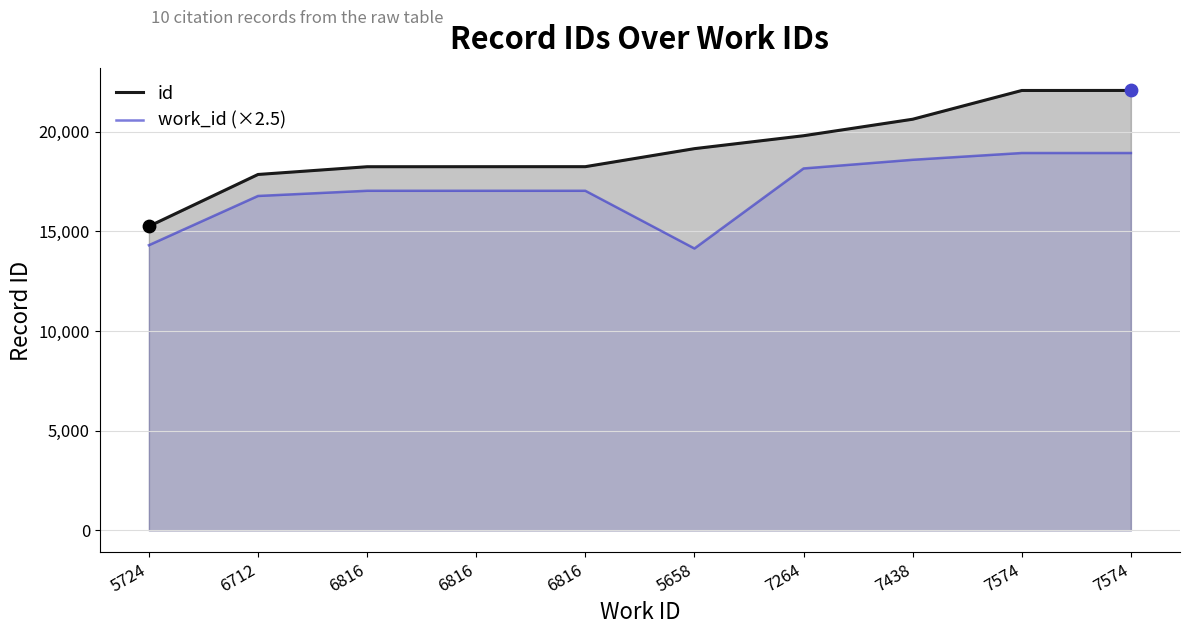

Which series reaches the minimum Y coordinate?

work_id (×2.5)